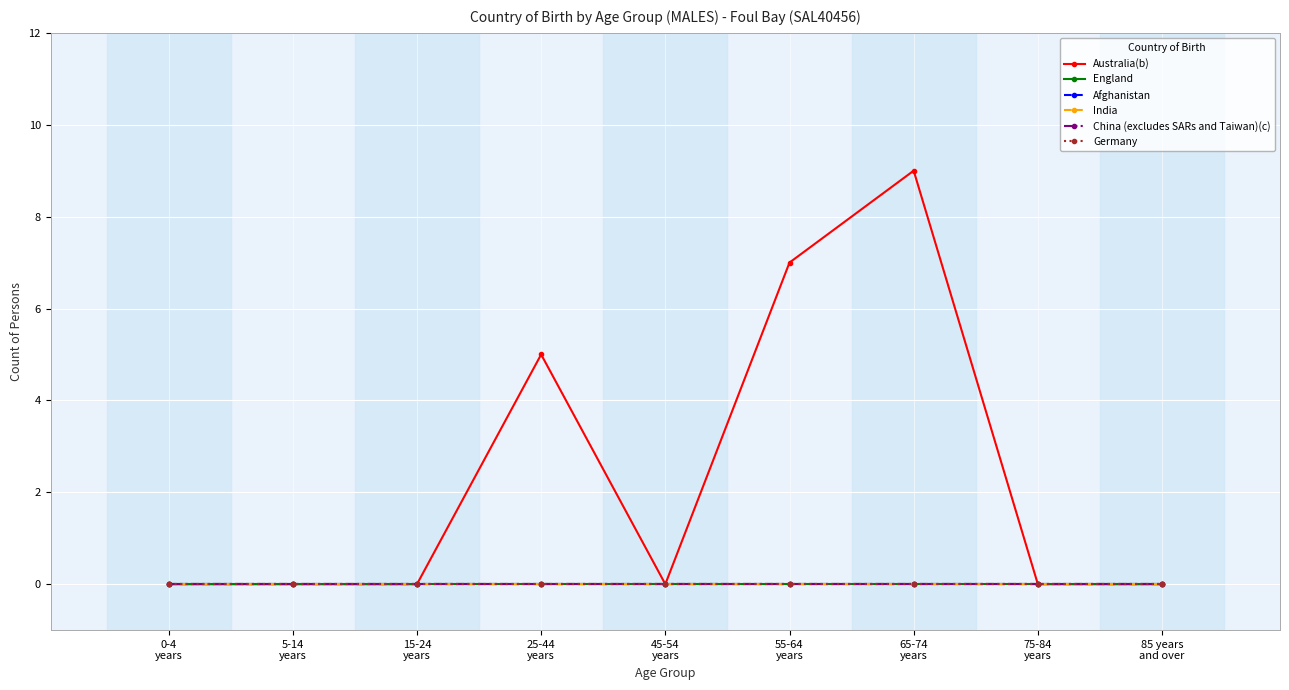

The value of Germany at 45-54
years is 0. True or false?

True